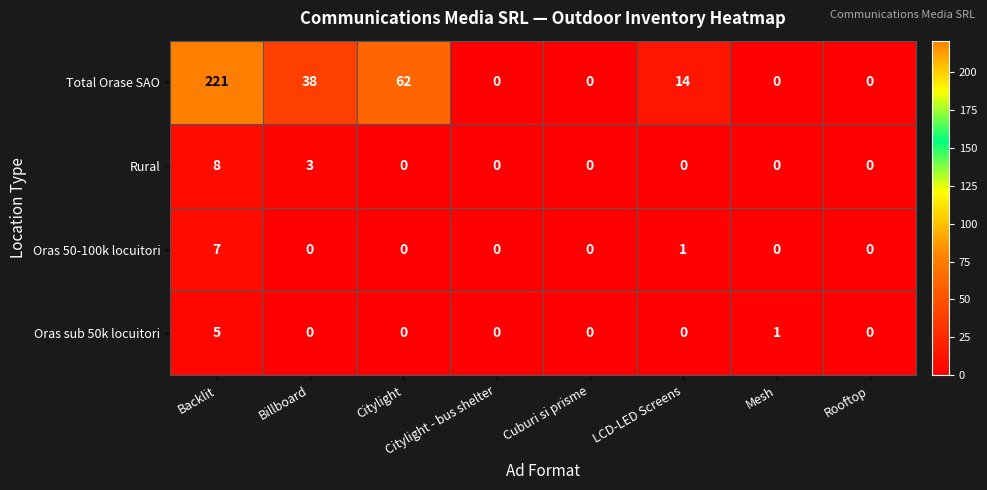

What is the greatest value displayed?

221